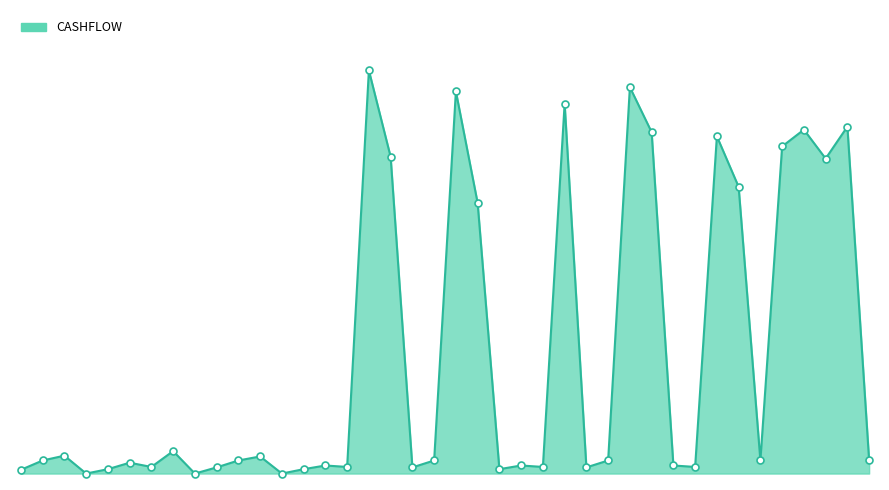

Is this an area chart (filled region under the line)?

Yes